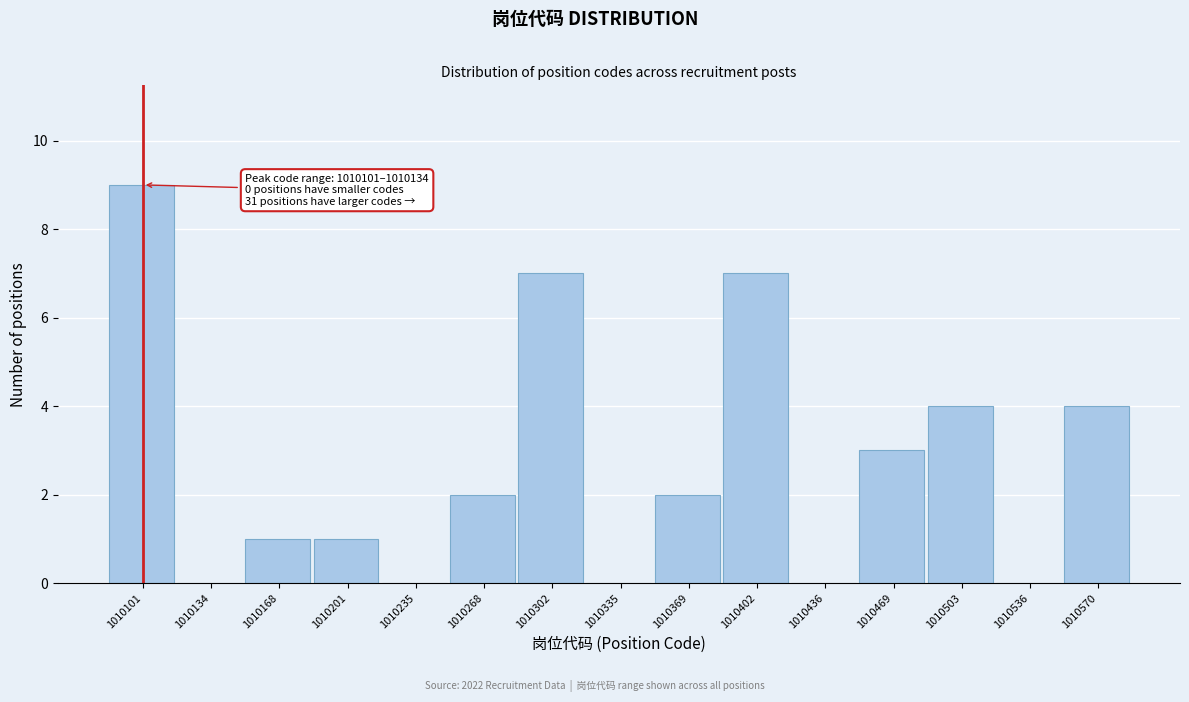

Reading right to left, what are all the values shown in this chart?

1010570=4	1010536=0	1010503=4	1010469=3	1010436=0	1010402=7	1010369=2	1010335=0	1010302=7	1010268=2	1010235=0	1010201=1	1010168=1	1010134=0	1010101=9